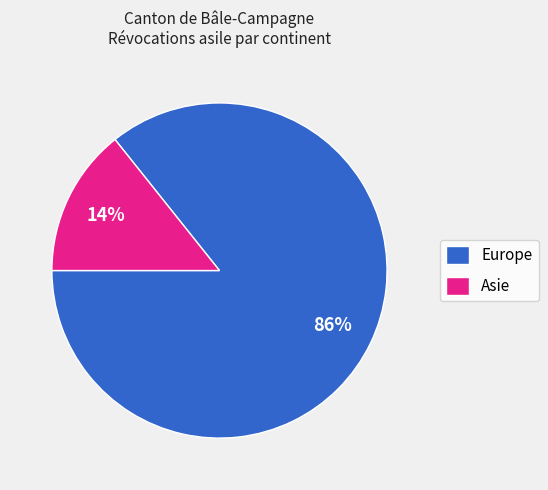

True or false: Europe accounts for 71% of the total.

False